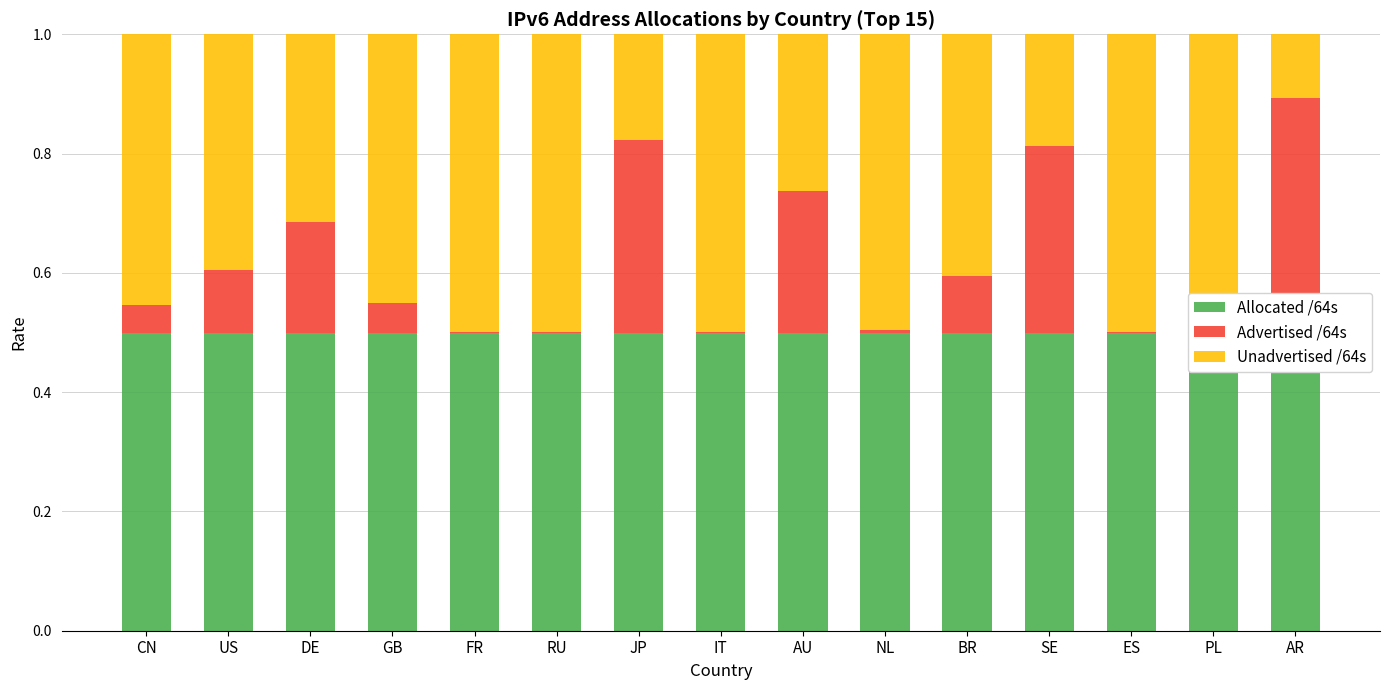

Which series changed the most between FR and BR?

Advertised /64s